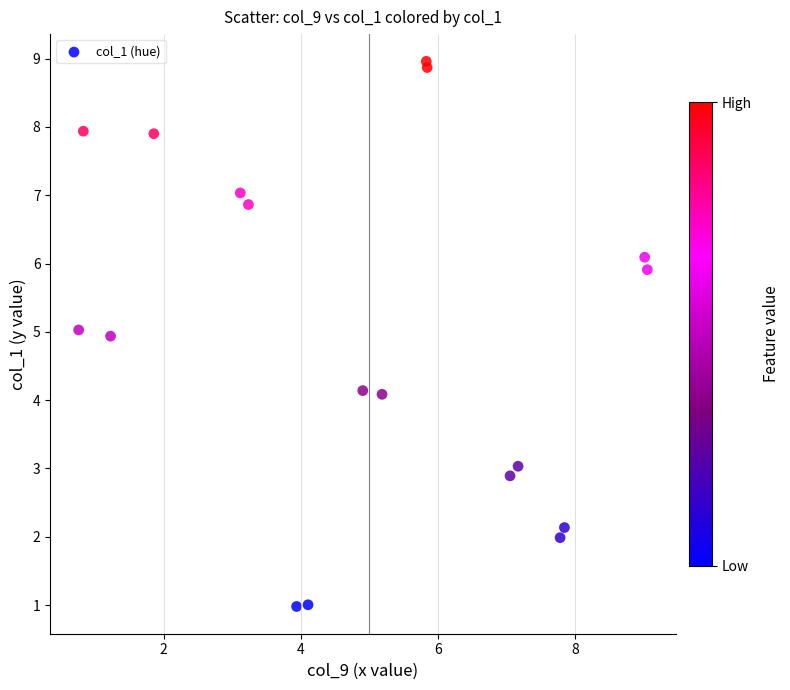

What is the range of X values (max minus min)?

8.3